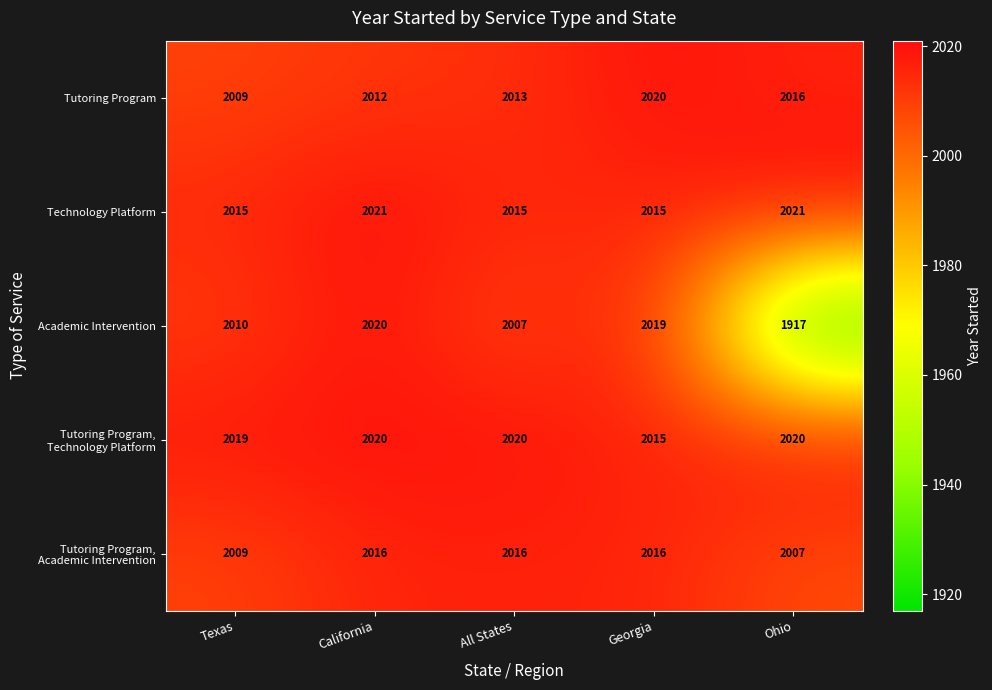

What is the minimum value shown in the chart?

1917